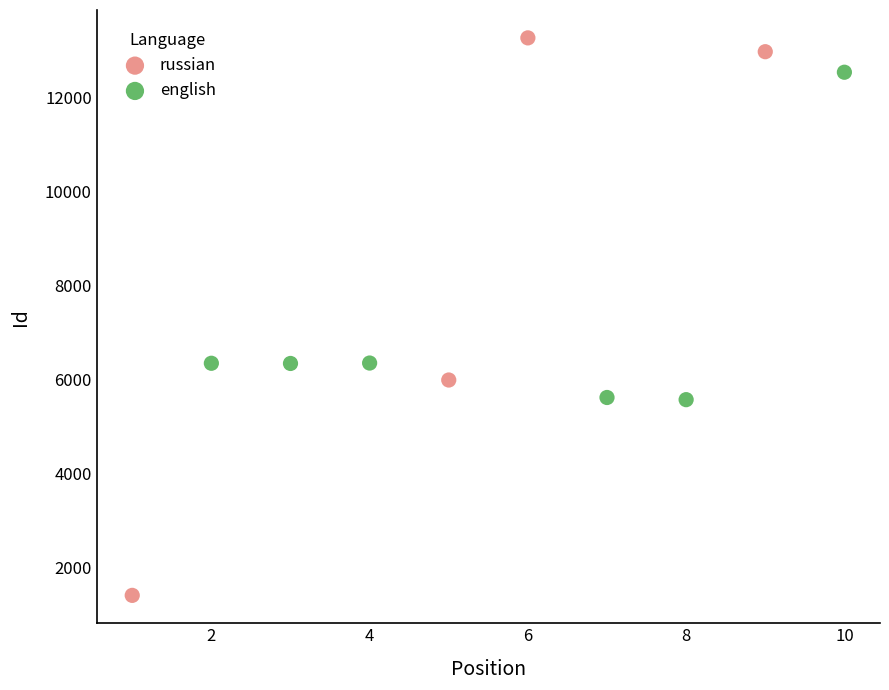

Which series has the largest Y range (max minus min)?

russian